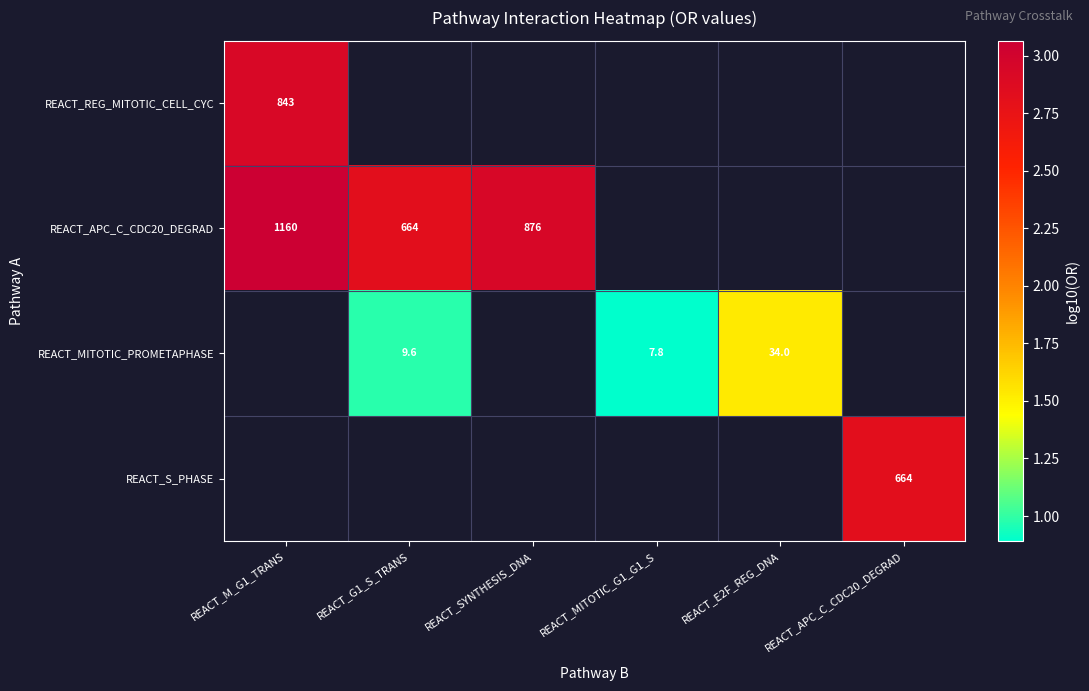

What is the approximate value of REACT_APC_C_CDC20_DEGRAD at REACT_M_G1_TRANS?

3.1